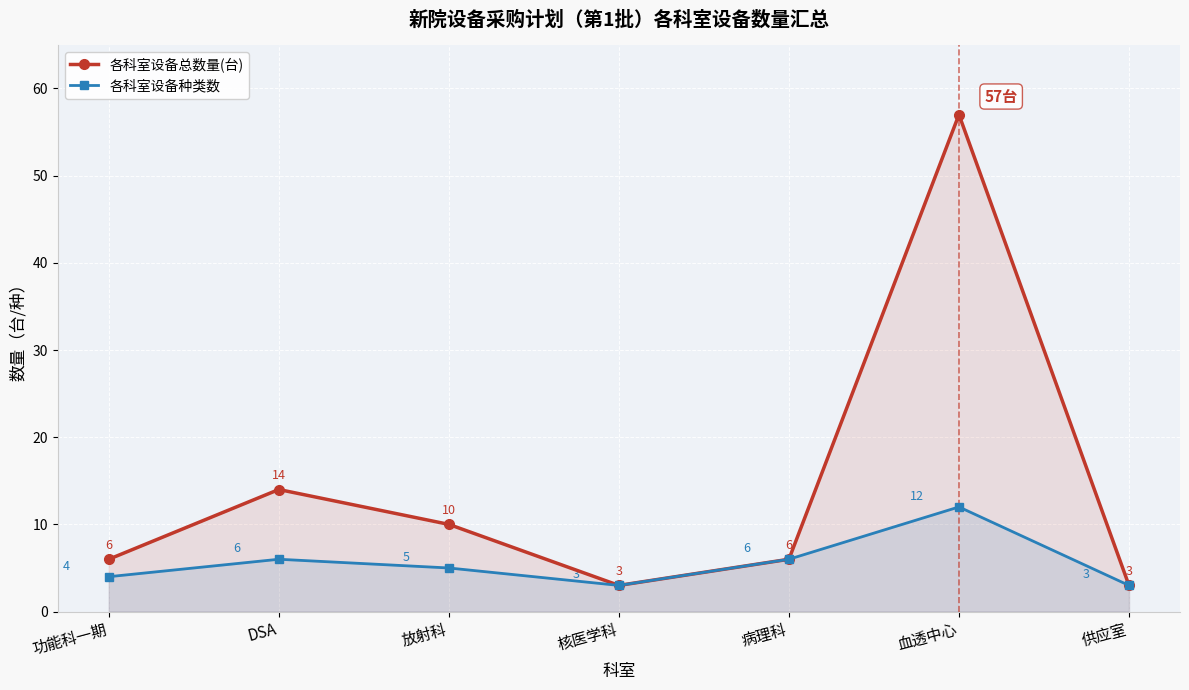

Reading left to right, extract all data points from this chart.

各科室设备总数量(台): 6	14	10	3	6	57	3
各科室设备种类数: 4	6	5	3	6	12	3